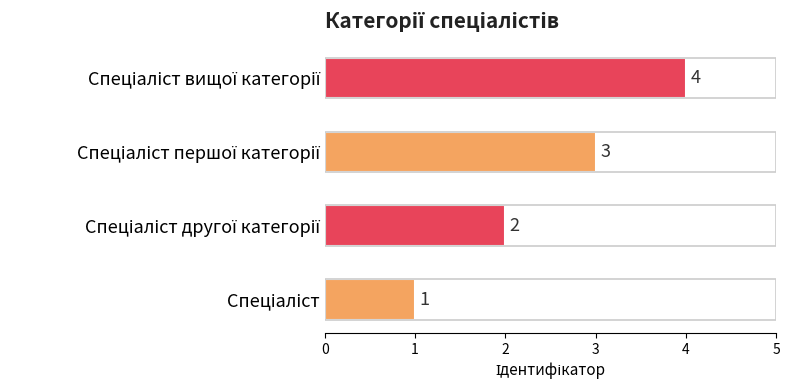

What is the difference between the maximum and minimum values?

3